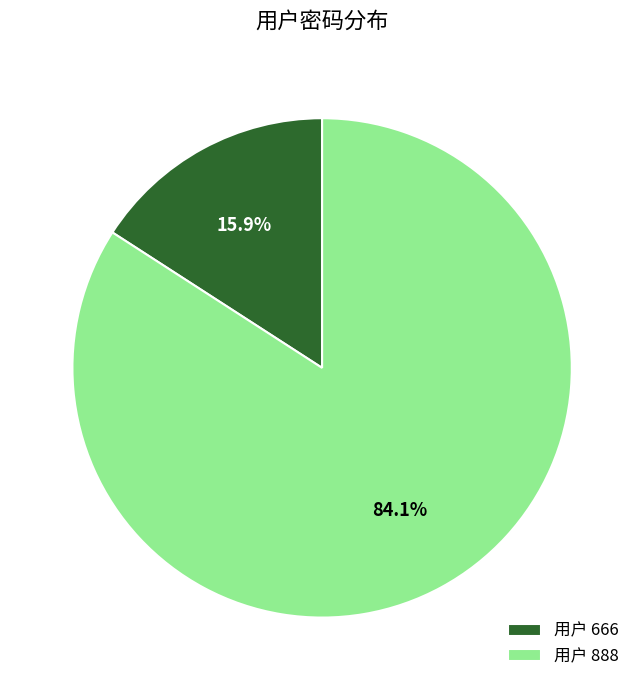

What is the majority slice?

用户 888